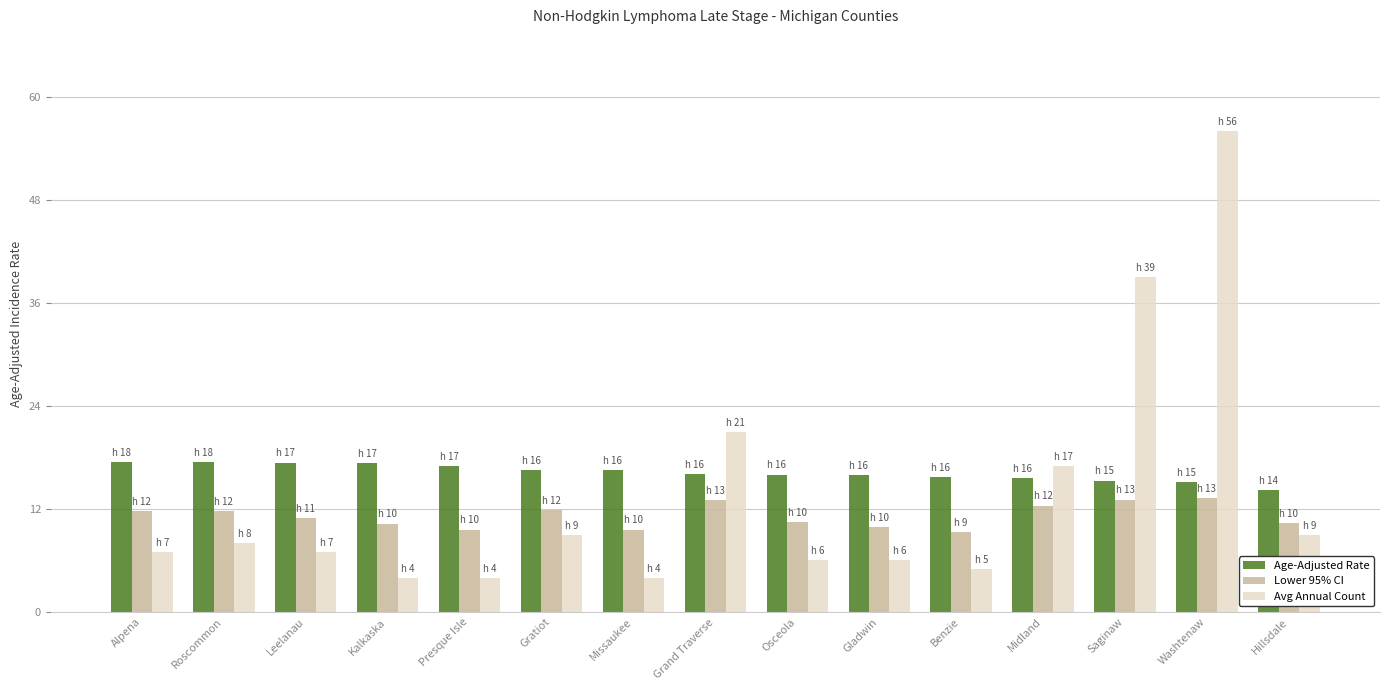

List the series in order of their overall mean, lowest first.

Lower 95% CI, Avg Annual Count, Age-Adjusted Rate